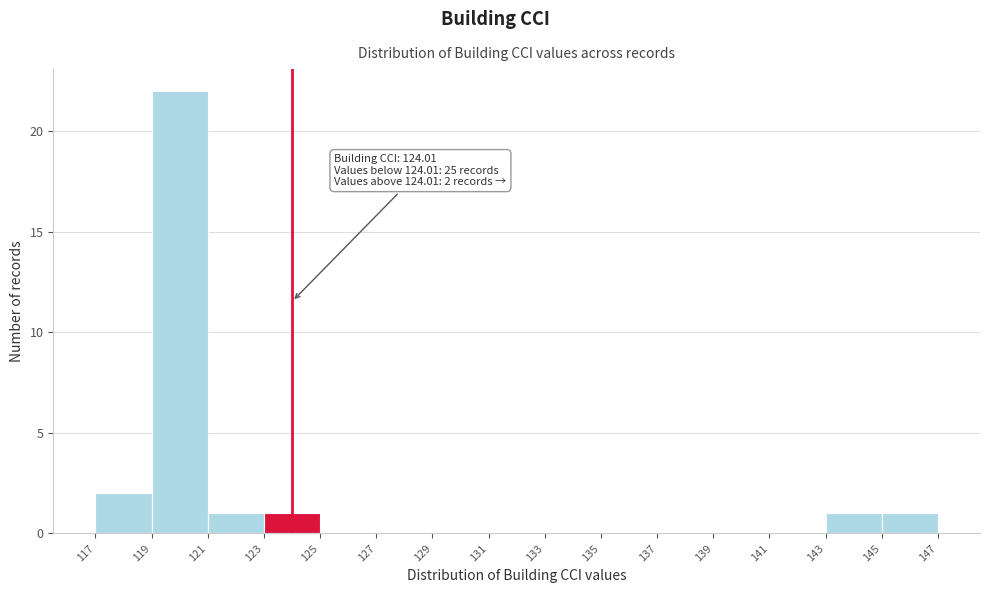

Which range on the x-axis has the tallest bar?

119 to 121